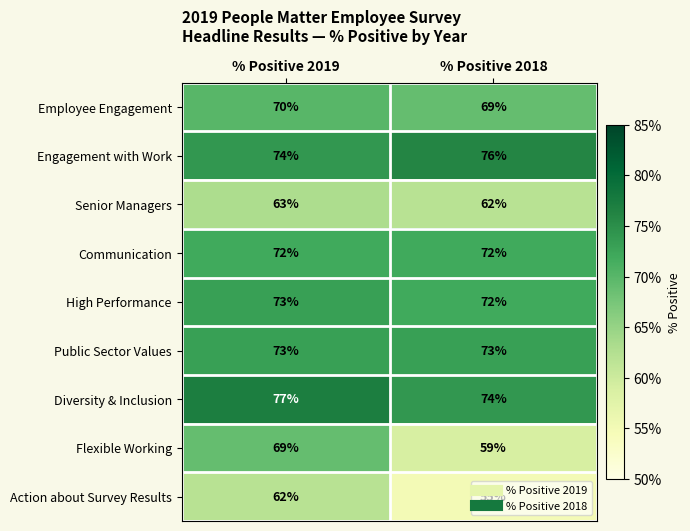

How many distinct data groups are displayed?

9